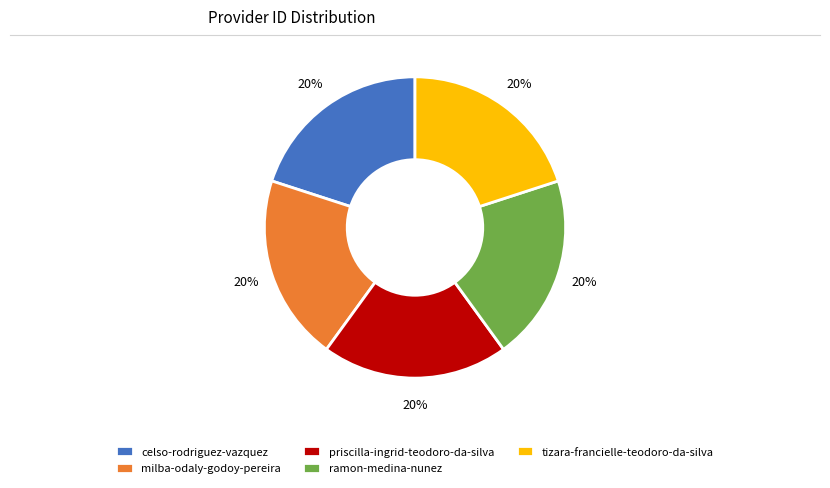

Is there a majority slice in this chart?

No